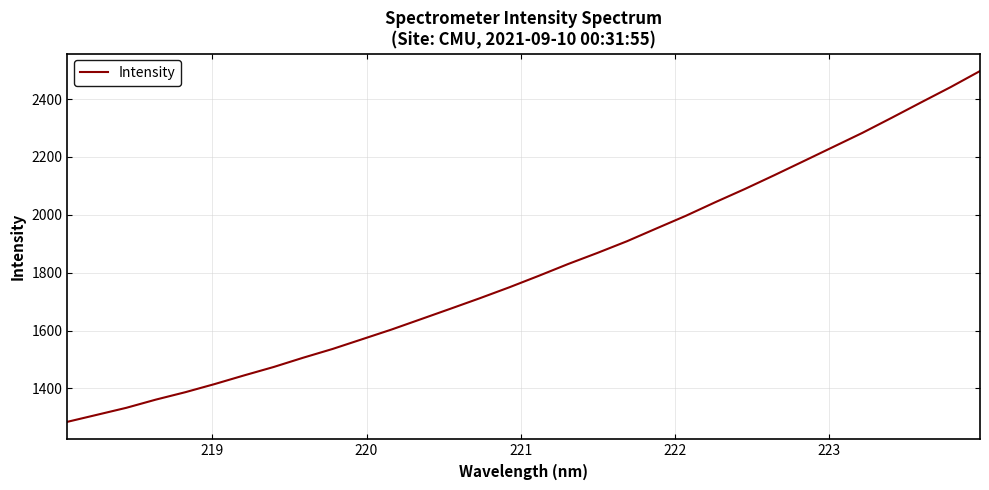

What is the minimum value shown in the chart?

1284.7